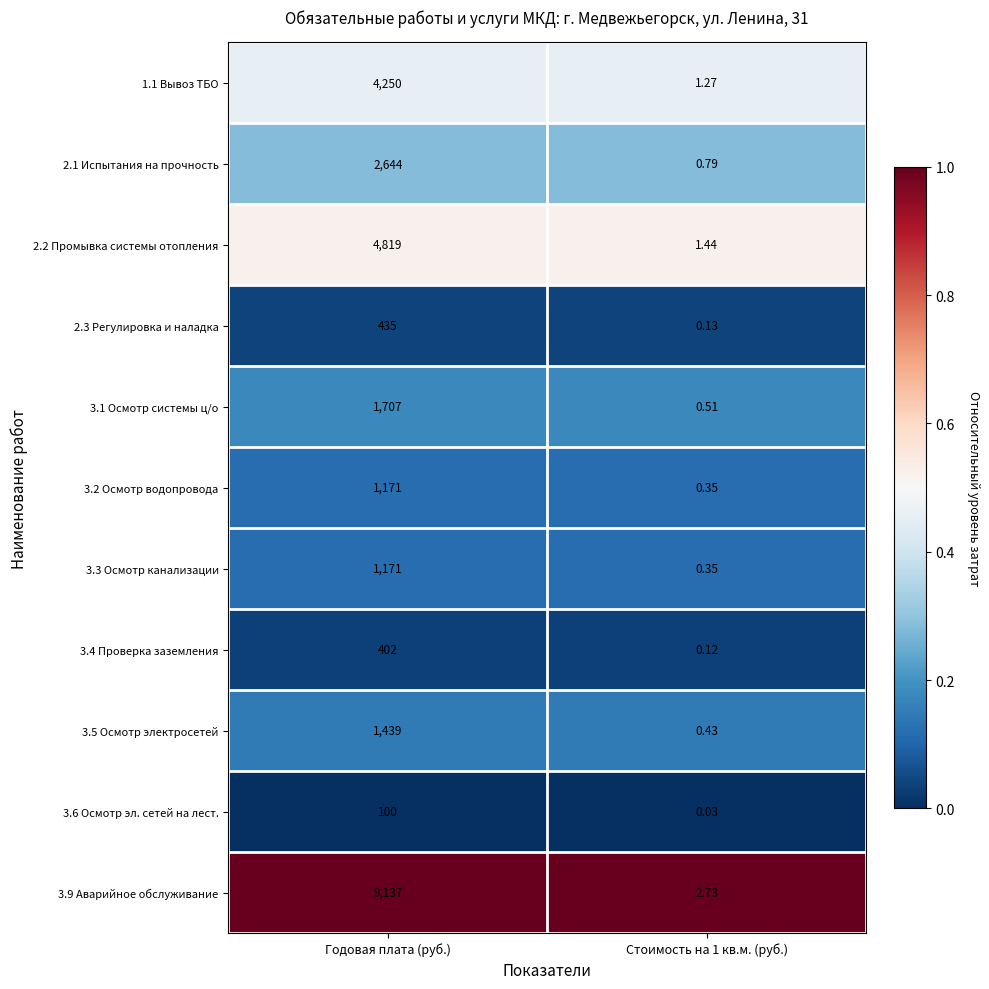

Is the value of 3.3 Осмотр канализации at Стоимость на 1 кв.м. (руб.) greater than the value of 2.3 Регулировка и наладка at Годовая плата (руб.)?

No